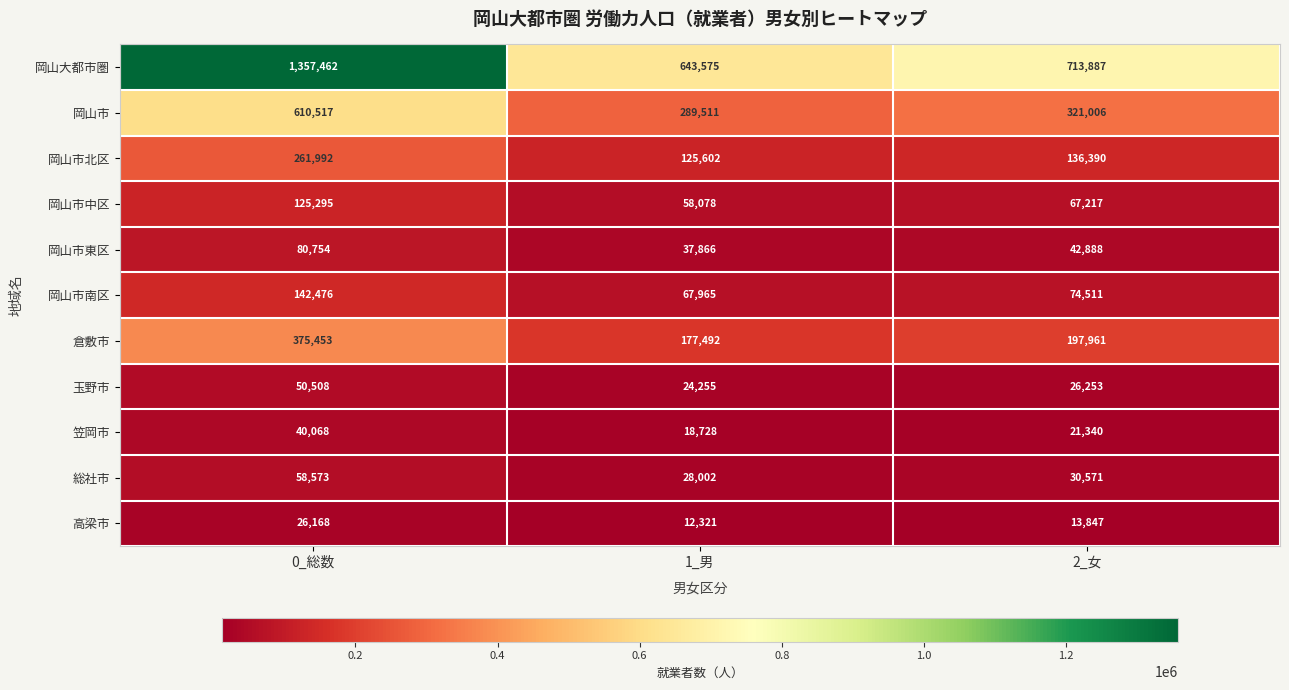

Rank the categories by 岡山市東区 value from highest to lowest.

0_総数, 2_女, 1_男